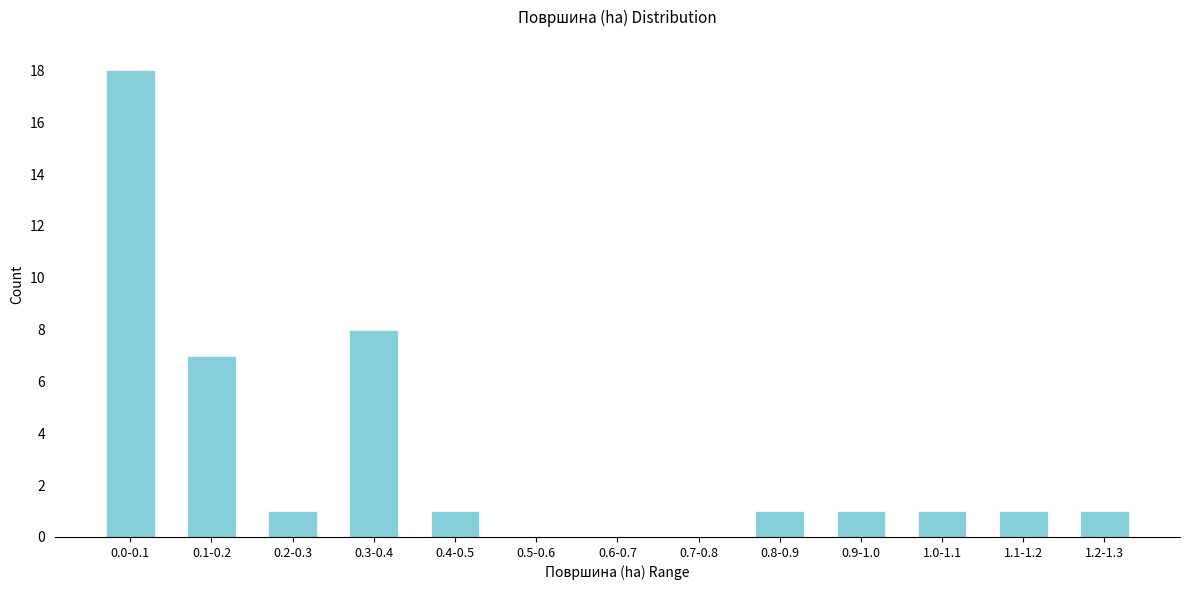

Reading left to right, extract all data points from this chart.

0.0-0.1=18	0.1-0.2=7	0.2-0.3=1	0.3-0.4=8	0.4-0.5=1	0.5-0.6=0	0.6-0.7=0	0.7-0.8=0	0.8-0.9=1	0.9-1.0=1	1.0-1.1=1	1.1-1.2=1	1.2-1.3=1